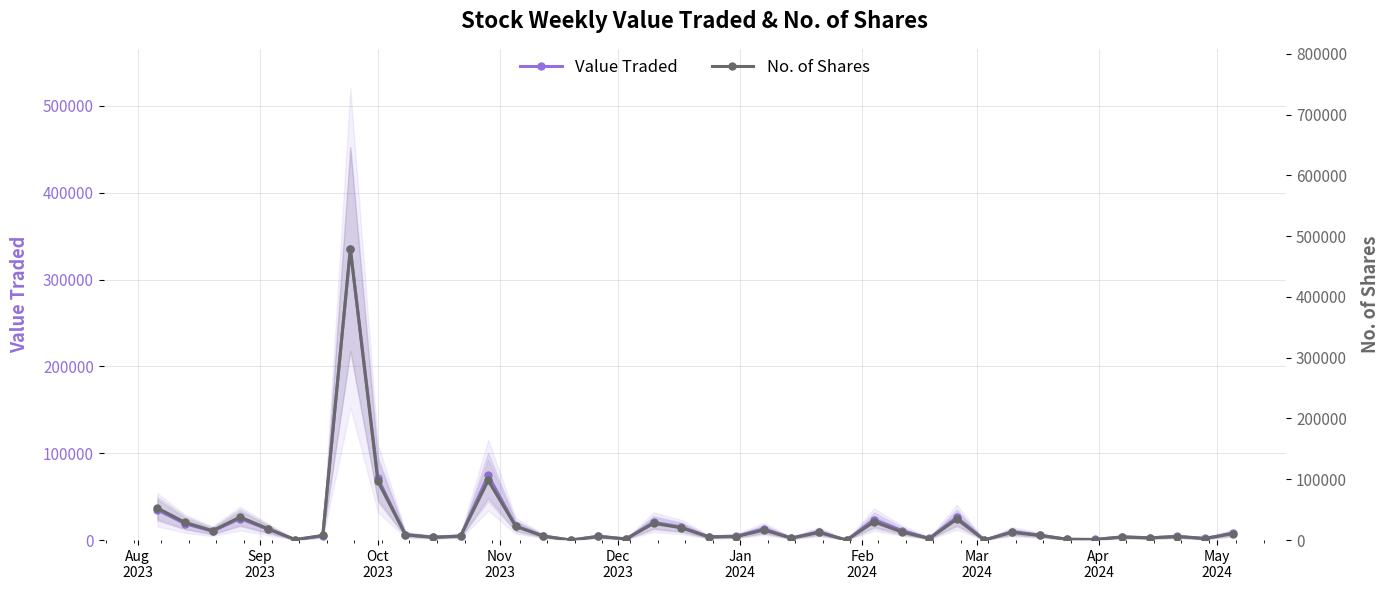

What is the average value of the Value Traded series?

19947